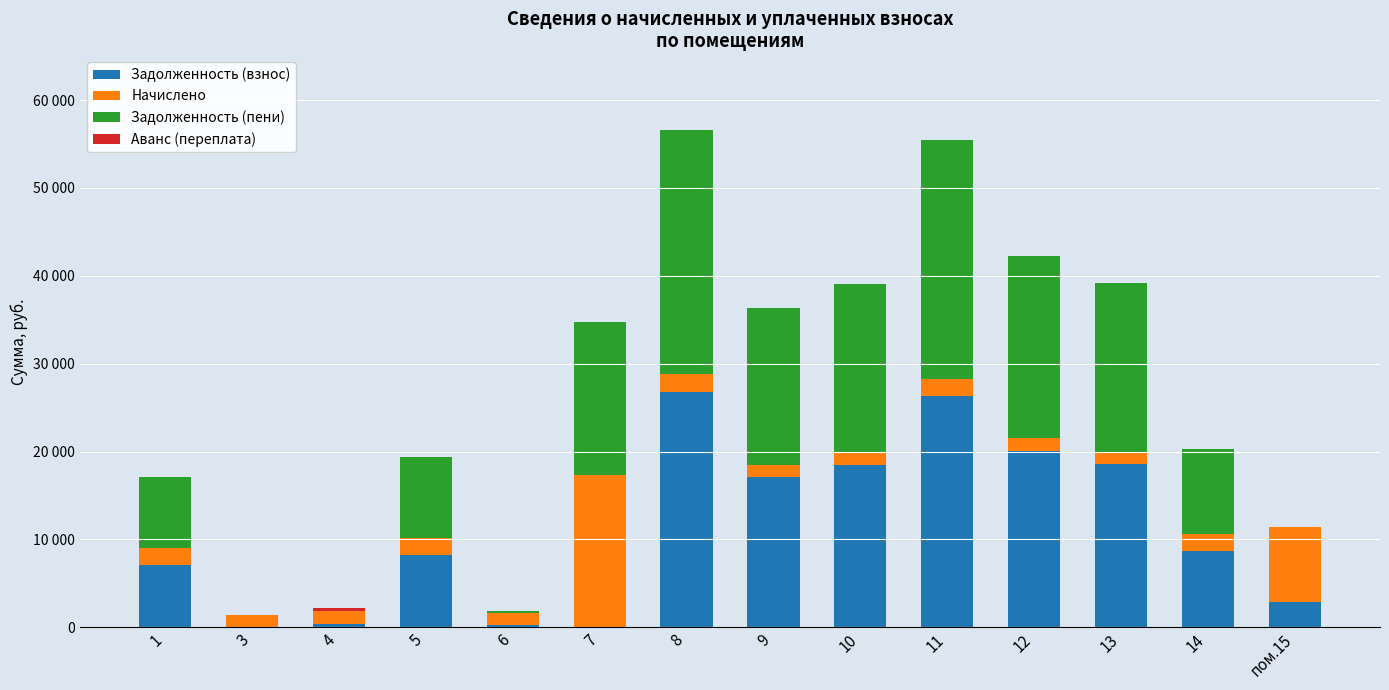

At 12, list the series in order from largest to smallest.

Задолженность (пени), Задолженность (взнос), Начислено, Аванс (переплата)